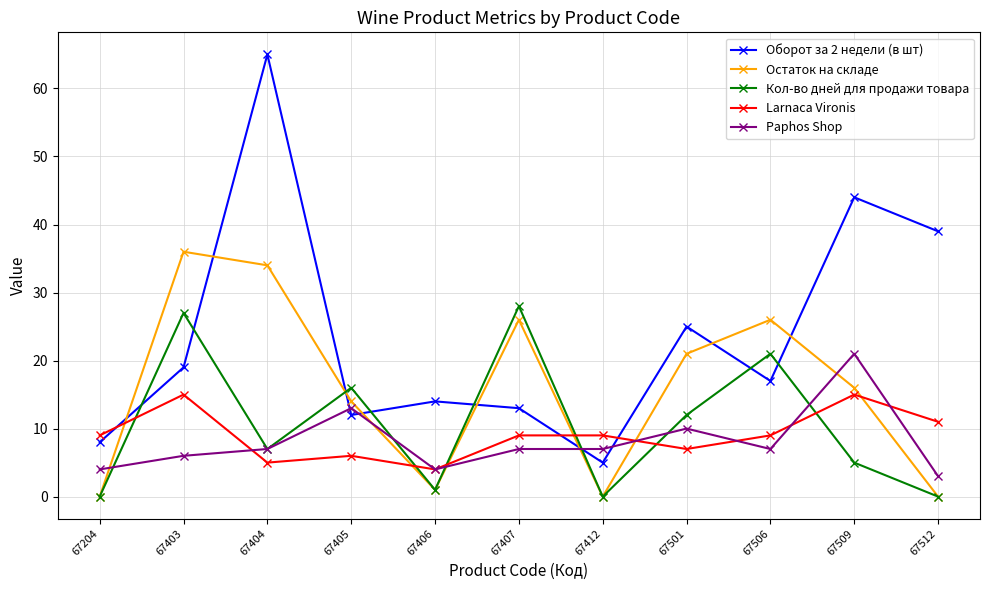

Reading right to left, transcribe all the data shown in this chart.

Оборот за 2 недели (в шт): 67512=39	67509=44	67506=17	67501=25	67412=5	67407=13	67406=14	67405=12	67404=65	67403=19	67204=8
Остаток на складе: 67512=0	67509=16	67506=26	67501=21	67412=0	67407=26	67406=1	67405=14	67404=34	67403=36	67204=0
Кол-во дней для продажи товара: 67512=0	67509=5	67506=21	67501=12	67412=0	67407=28	67406=1	67405=16	67404=7	67403=27	67204=0
Larnaca Vironis: 67512=11	67509=15	67506=9	67501=7	67412=9	67407=9	67406=4	67405=6	67404=5	67403=15	67204=9
Paphos Shop: 67512=3	67509=21	67506=7	67501=10	67412=7	67407=7	67406=4	67405=13	67404=7	67403=6	67204=4